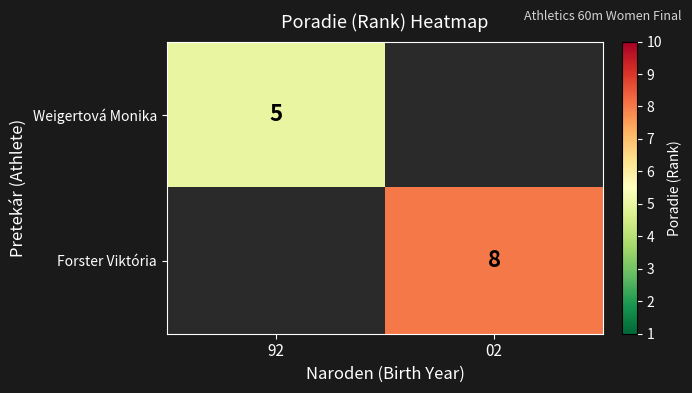

The Weigertová Monika series shows 7 at 92. True or false?

False